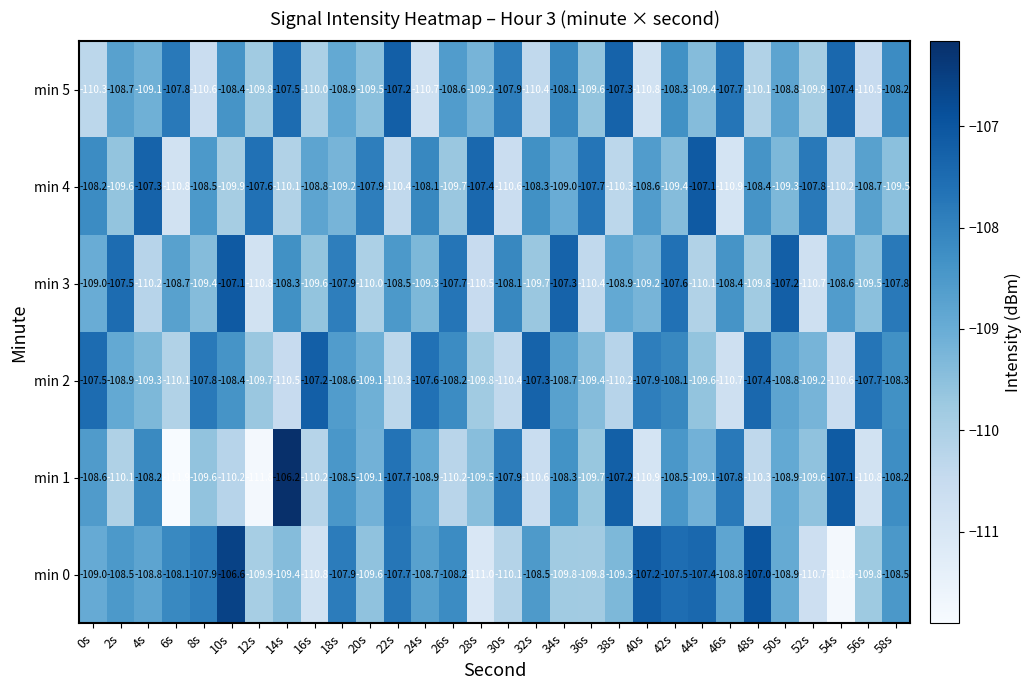

Which series has the largest total across all categories?

min 0